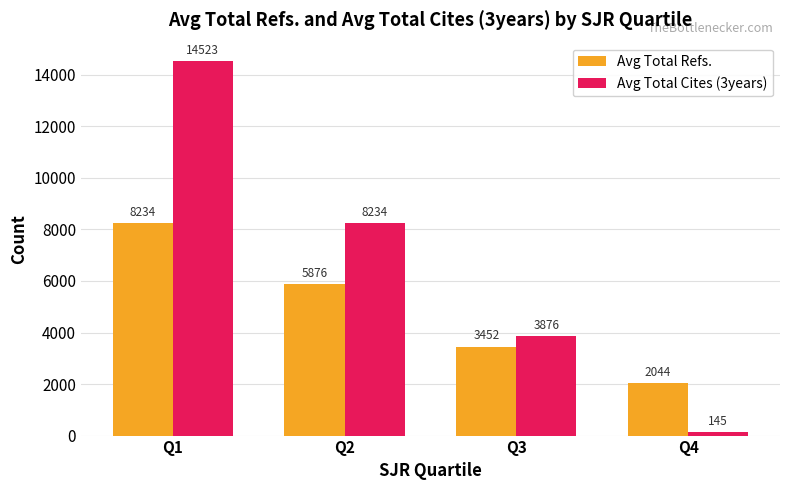

List the series in order of their peak value, lowest first.

Avg Total Refs., Avg Total Cites (3years)